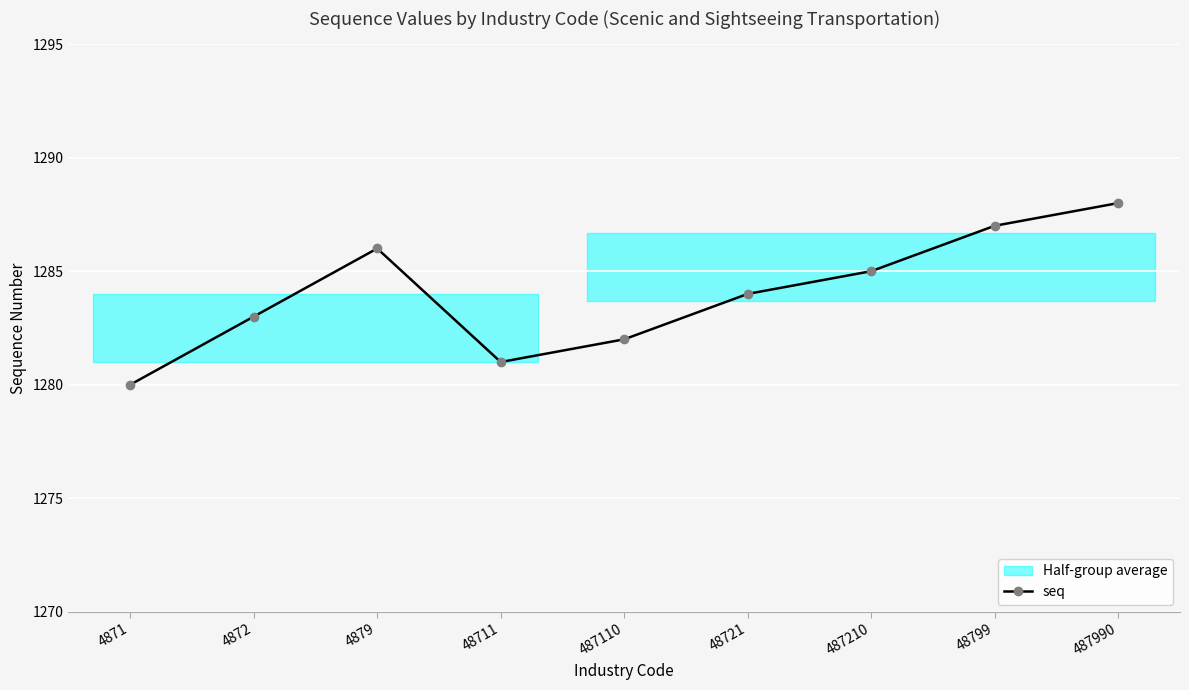

True or false: the data shows 1284 at 48721.

True